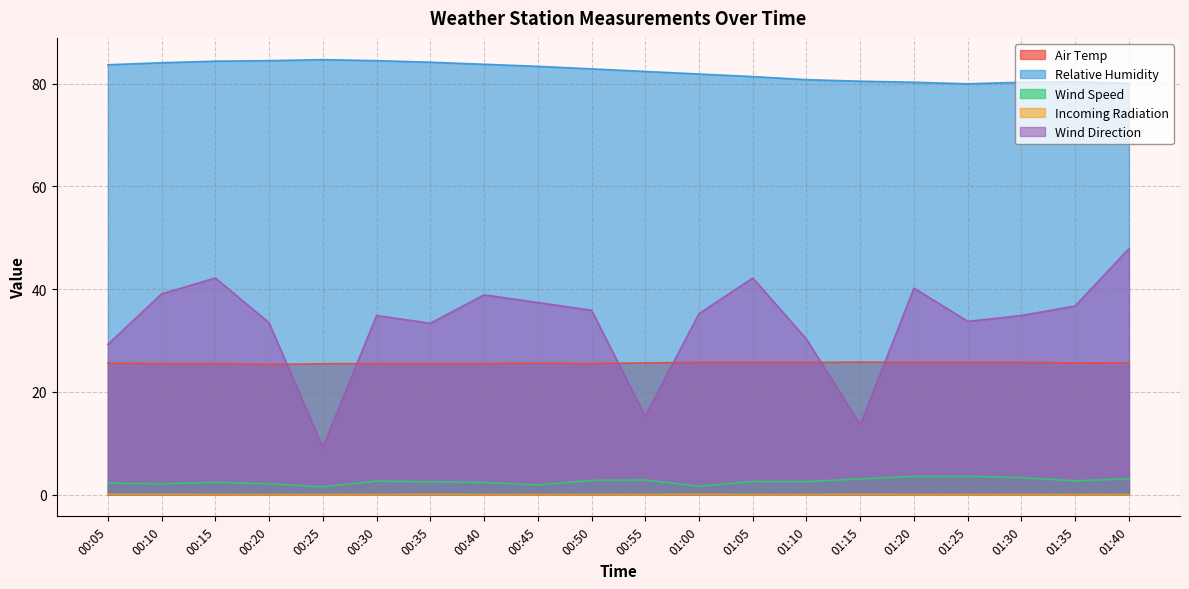

Where is Incoming Radiation nearest to the value 0?

00:15